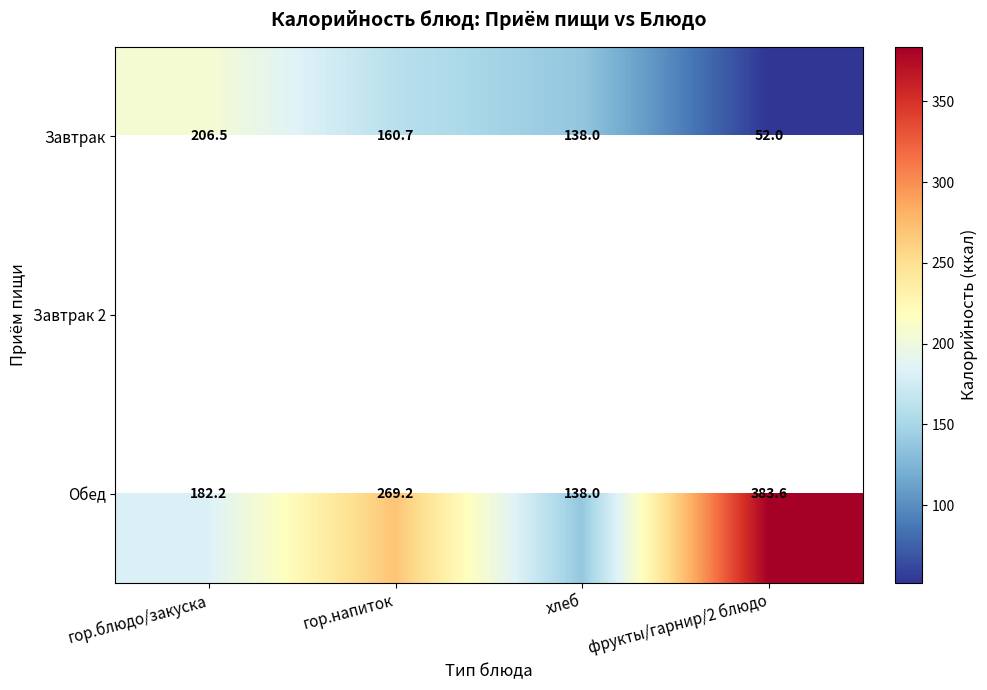

How many series are shown in this chart?

3